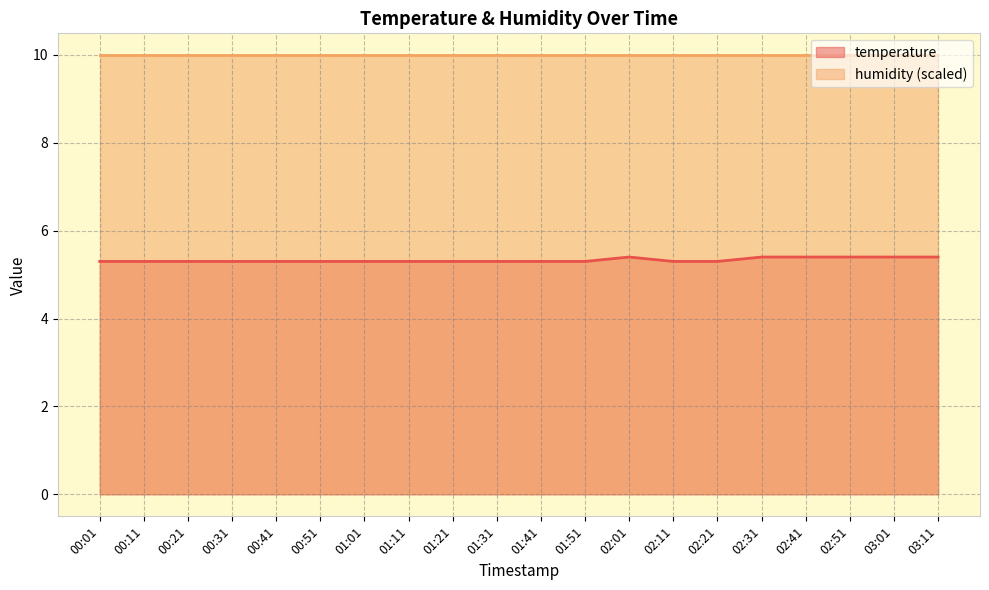

Rank the categories by value from lowest to highest.

00:01, 00:11, 00:21, 00:31, 00:41, 00:51, 01:01, 01:11, 01:21, 01:31, 01:41, 01:51, 02:11, 02:21, 02:01, 02:31, 02:41, 02:51, 03:01, 03:11